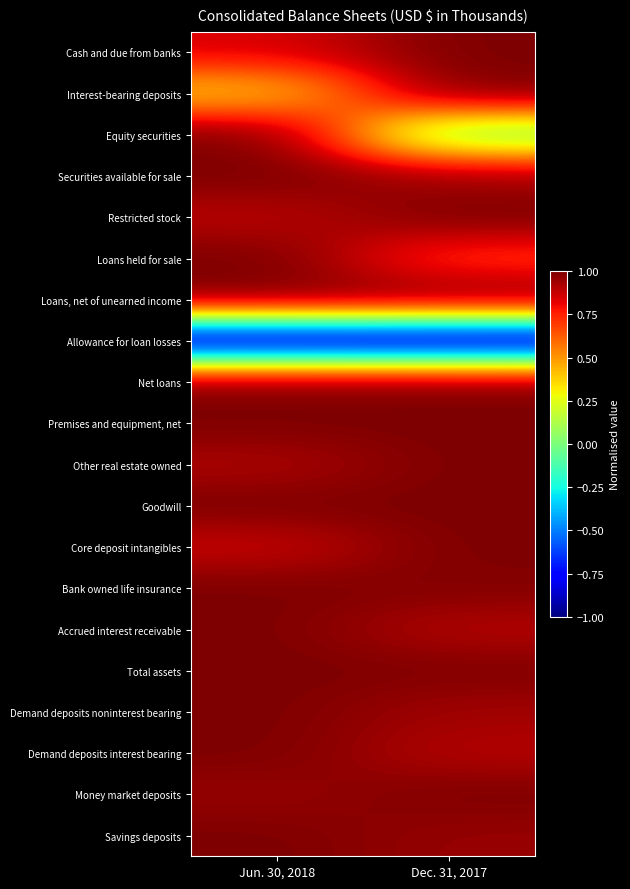

Reading left to right, list all the values displayed in this chart.

Cash and due from banks: Jun. 30, 2018=0.8	Dec. 31, 2017=1.0
Interest-bearing deposits: Jun. 30, 2018=0.4	Dec. 31, 2017=1.0
Equity securities: Jun. 30, 2018=1.0	Dec. 31, 2017=0.0
Securities available for sale: Jun. 30, 2018=1.0	Dec. 31, 2017=0.9
Restricted stock: Jun. 30, 2018=0.9	Dec. 31, 2017=1.0
Loans held for sale: Jun. 30, 2018=1.0	Dec. 31, 2017=0.7
Loans, net of unearned income: Jun. 30, 2018=1.0	Dec. 31, 2017=1.0
Allowance for loan losses: Jun. 30, 2018=-1.0	Dec. 31, 2017=-1.0
Net loans: Jun. 30, 2018=1.0	Dec. 31, 2017=1.0
Premises and equipment, net: Jun. 30, 2018=1.0	Dec. 31, 2017=1.0
Other real estate owned: Jun. 30, 2018=0.9	Dec. 31, 2017=1.0
Goodwill: Jun. 30, 2018=1.0	Dec. 31, 2017=1.0
Core deposit intangibles: Jun. 30, 2018=0.9	Dec. 31, 2017=1.0
Bank owned life insurance: Jun. 30, 2018=1.0	Dec. 31, 2017=1.0
Accrued interest receivable: Jun. 30, 2018=1.0	Dec. 31, 2017=0.9
Total assets: Jun. 30, 2018=1.0	Dec. 31, 2017=1.0
Demand deposits noninterest bearing: Jun. 30, 2018=1.0	Dec. 31, 2017=0.9
Demand deposits interest bearing: Jun. 30, 2018=1.0	Dec. 31, 2017=0.9
Money market deposits: Jun. 30, 2018=1.0	Dec. 31, 2017=1.0
Savings deposits: Jun. 30, 2018=1.0	Dec. 31, 2017=1.0